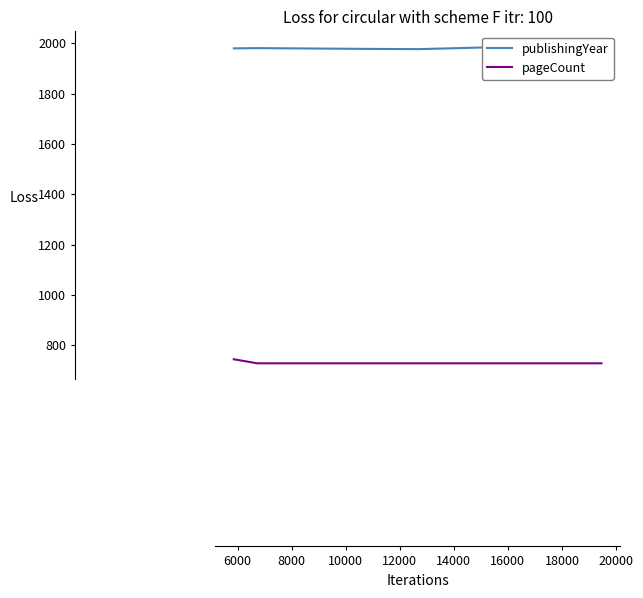

True or false: publishingYear and pageCount intersect in this chart.

False